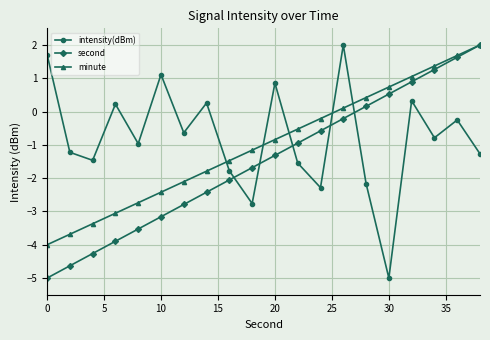

How many intersections are there between intensity(dBm) and minute?

5